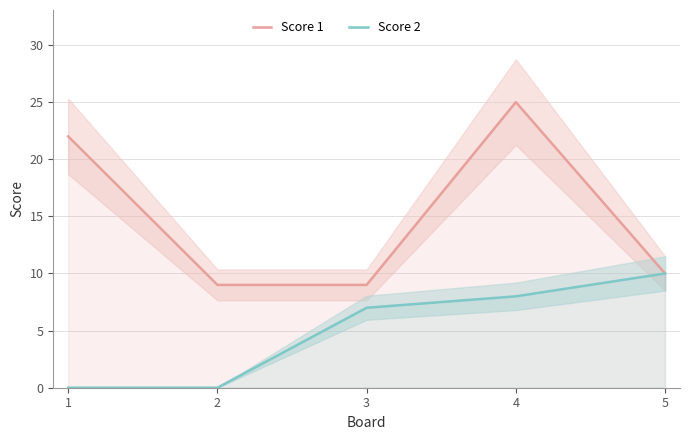

Between 1 and 3, which is larger?

1